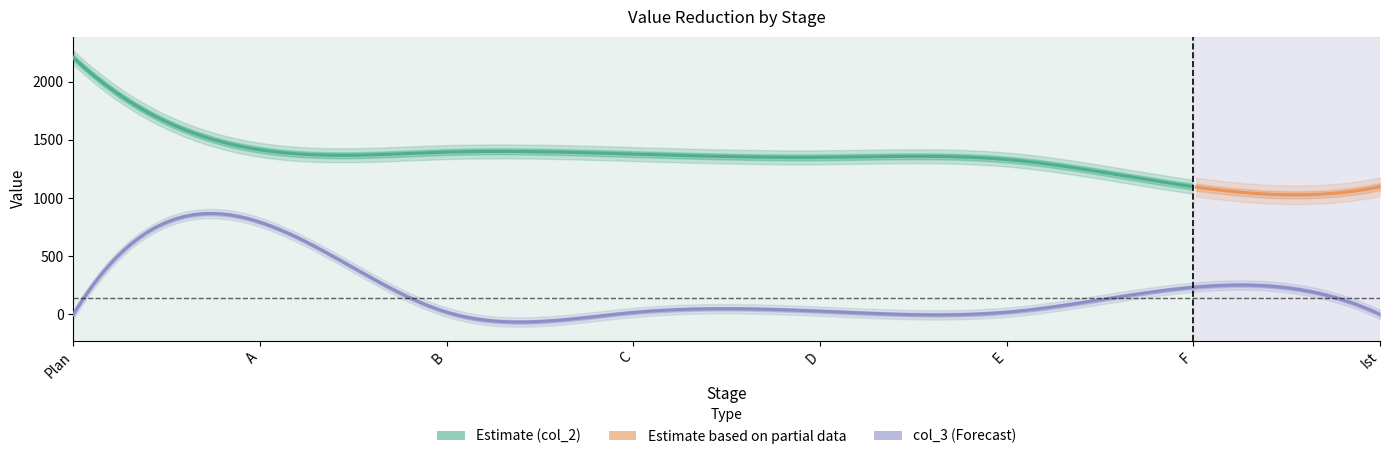

What is the label of the 7th point from the right?

A